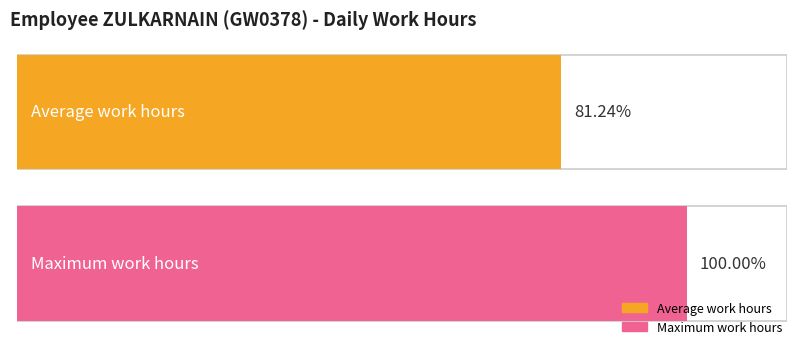

True or false: the data shows 7.9 at 6.

False